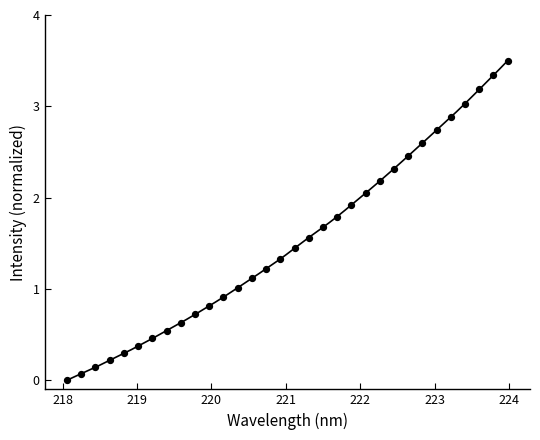

What is the range of Y values (max minus min)?

3.5